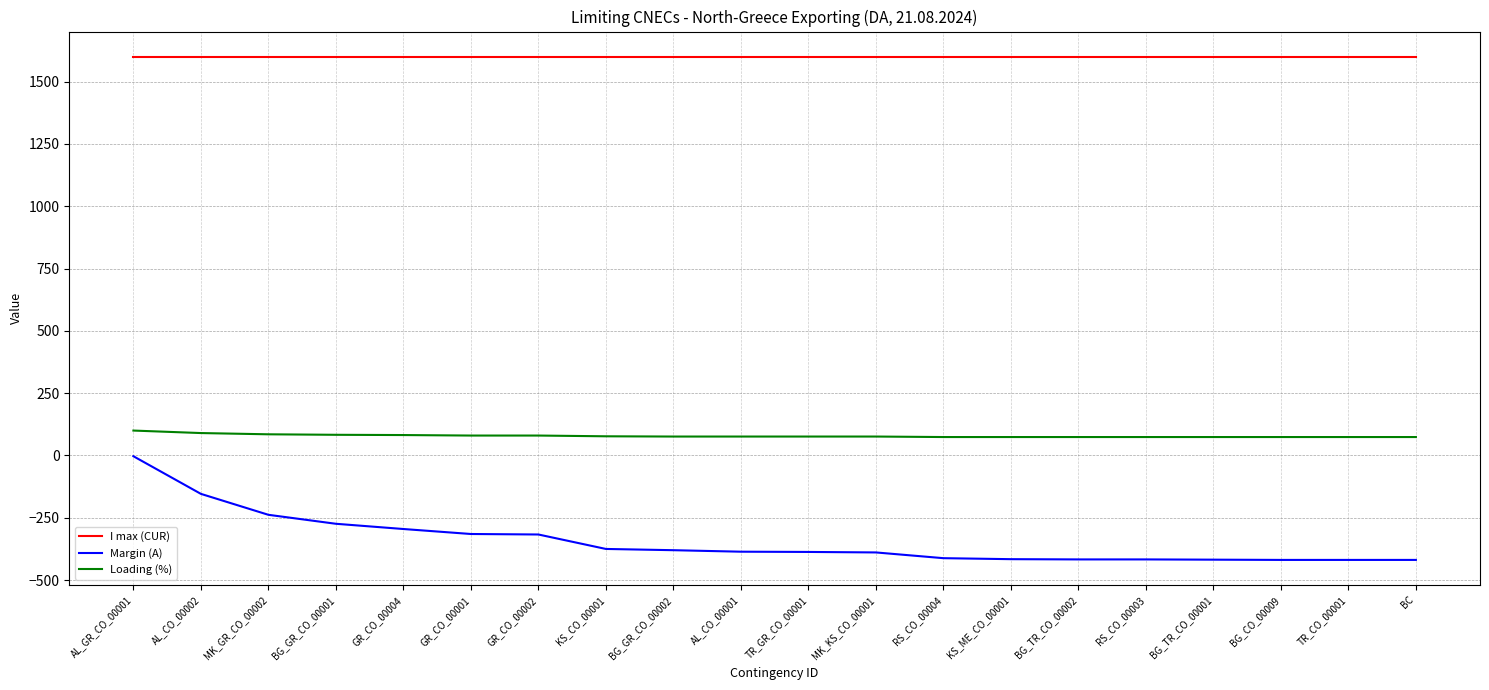

True or false: I max (CUR) and Loading (%) cross at least once.

False